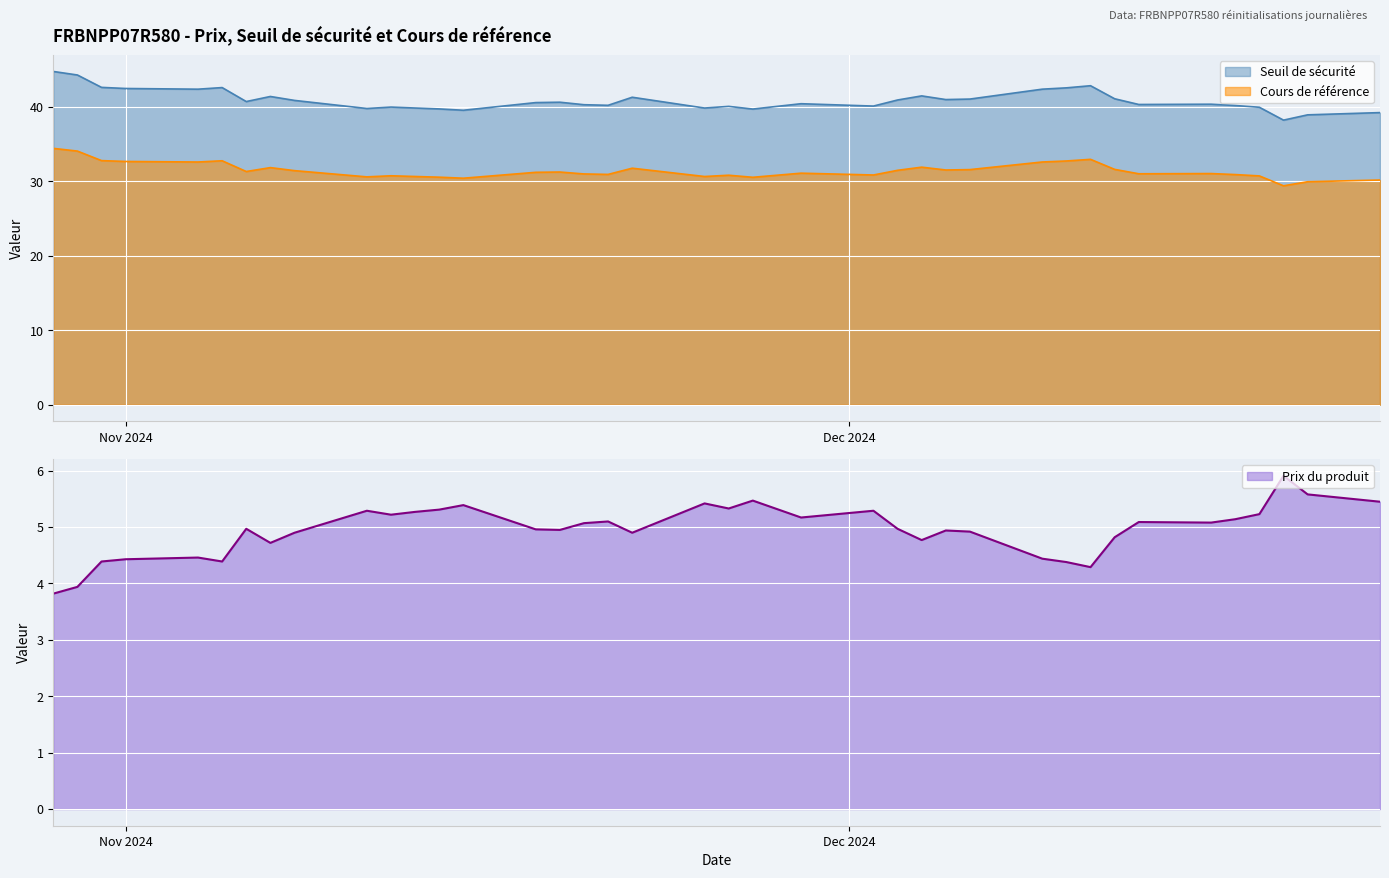

How many data points in Prix du produit are less than 4?

2